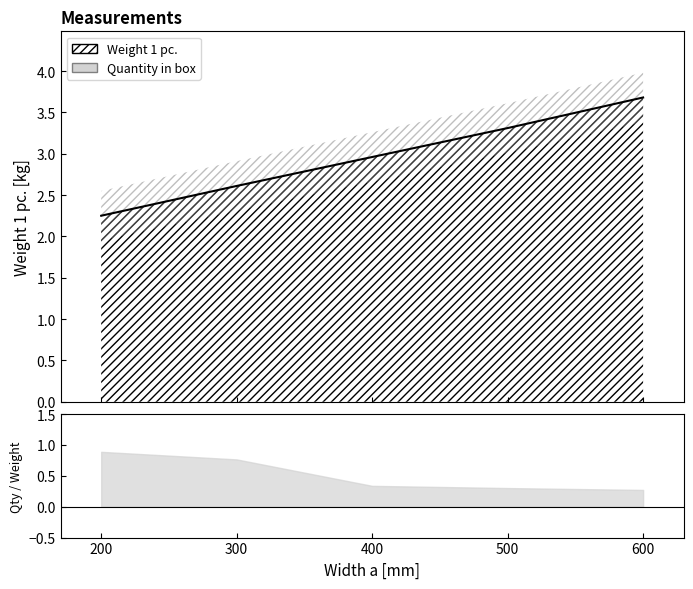

What is the difference between the second highest and minimum values?

1.1